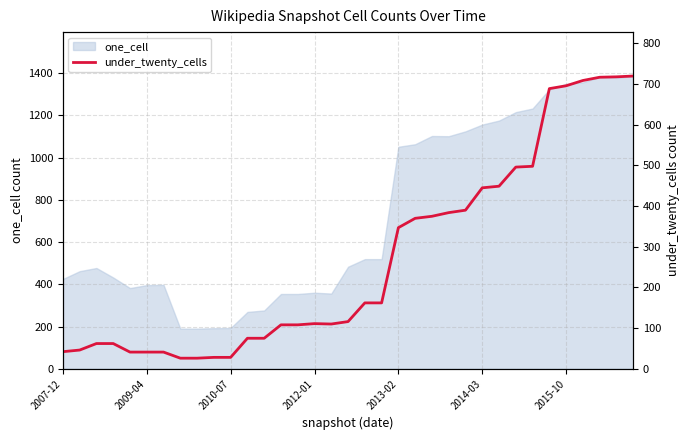

Is it true that the value at 19 is 162?

True